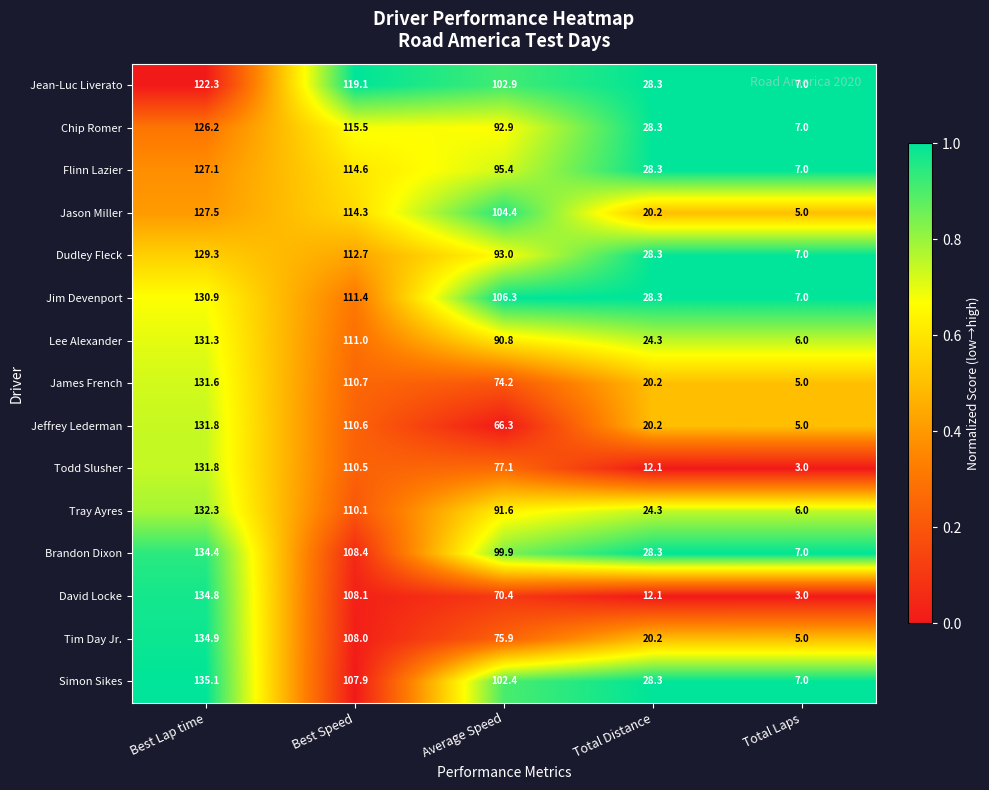

At which category is the sum across all series the highest?

Best Lap time